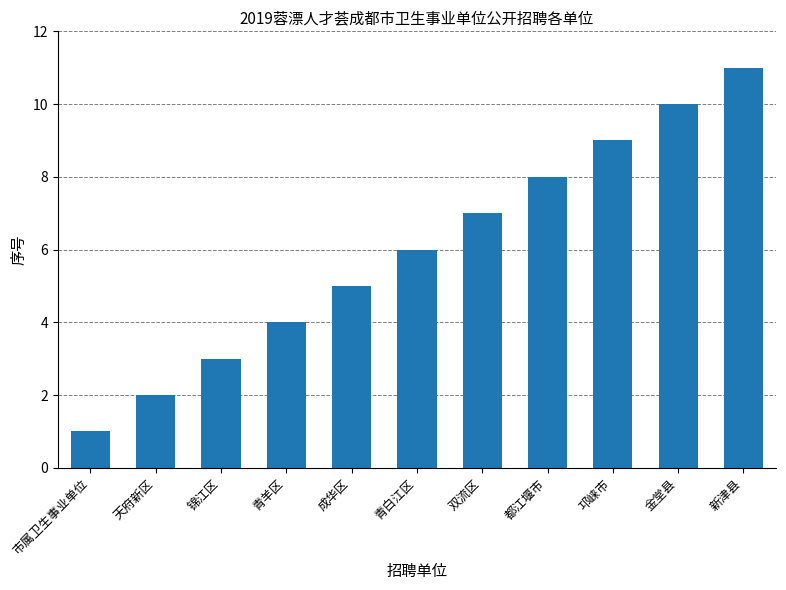

What is the value of the 8th bar from the left?

8